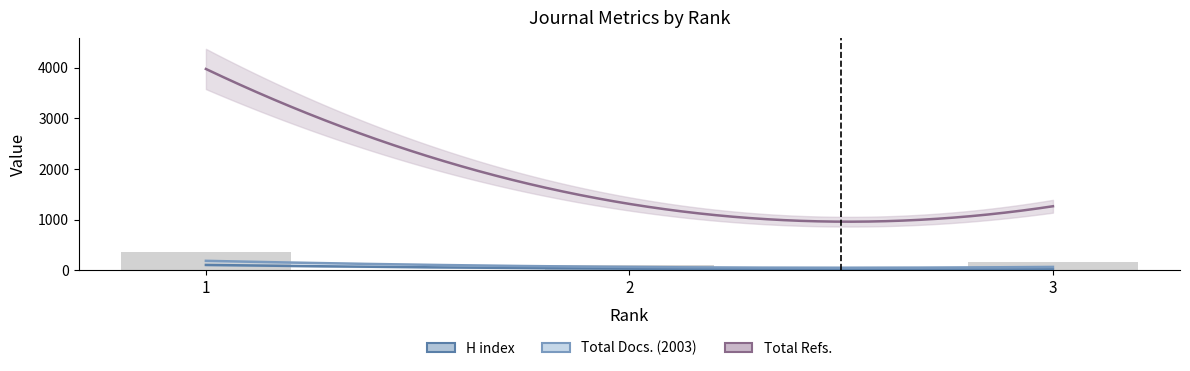

What is the lowest value of the Total Docs. (2003) series?

65